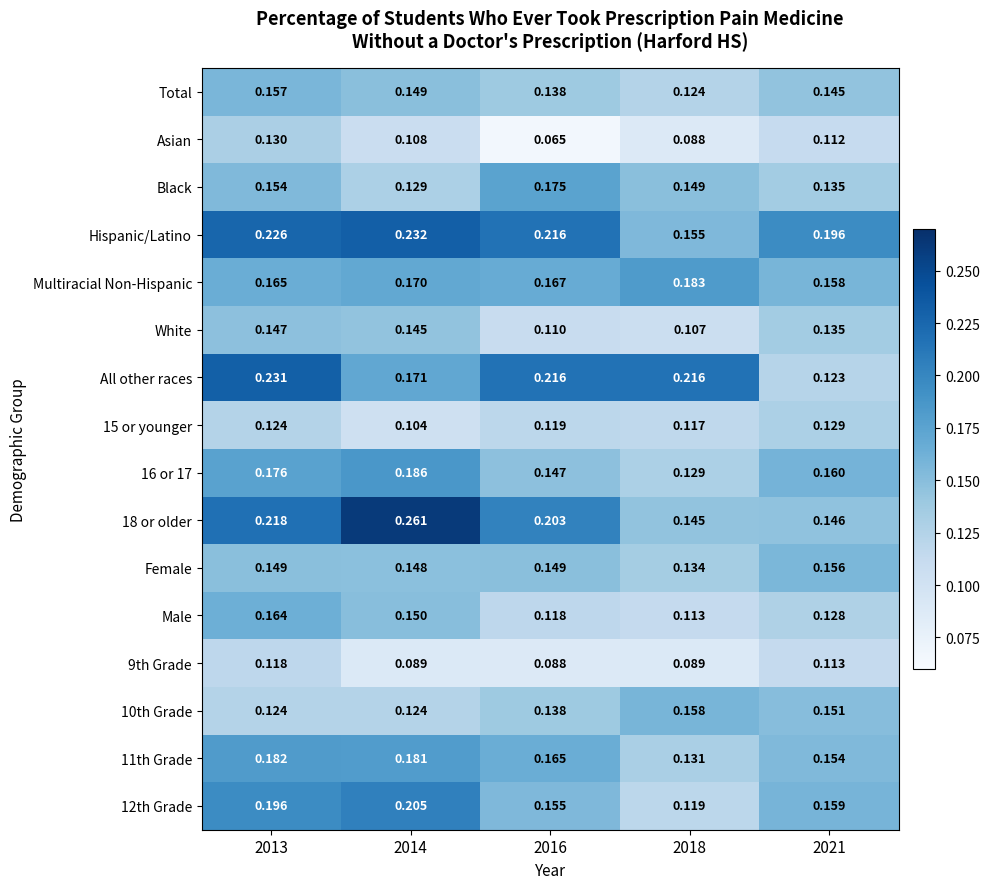

Is the value of Total at 2013 greater than the value of Multiracial Non-Hispanic at 2021?

No